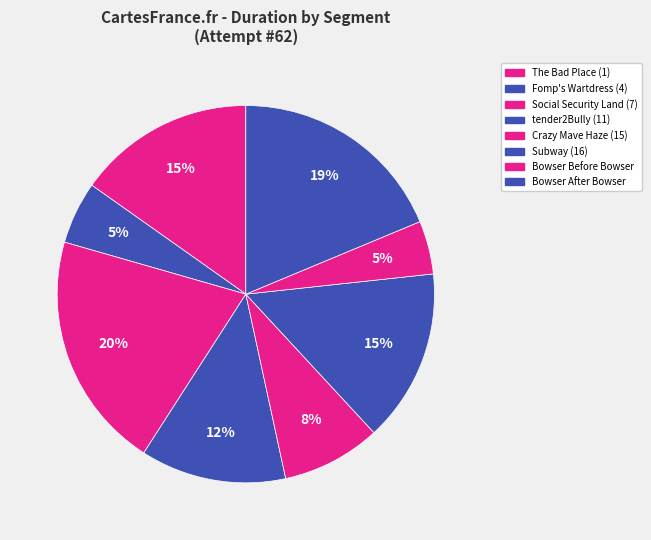

Does Bowser Before Bowser account for over 50% of the chart?

No